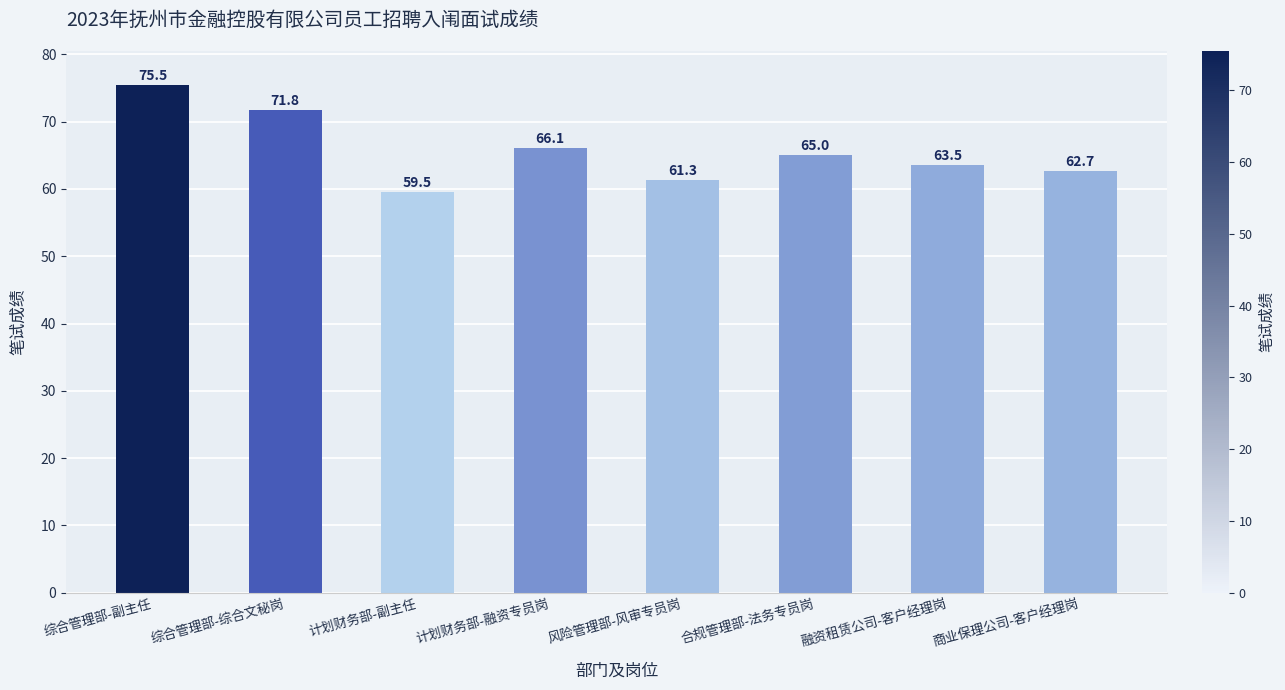

The chart shows a value of 35.7 at 风险管理部-风审专员岗. True or false?

False